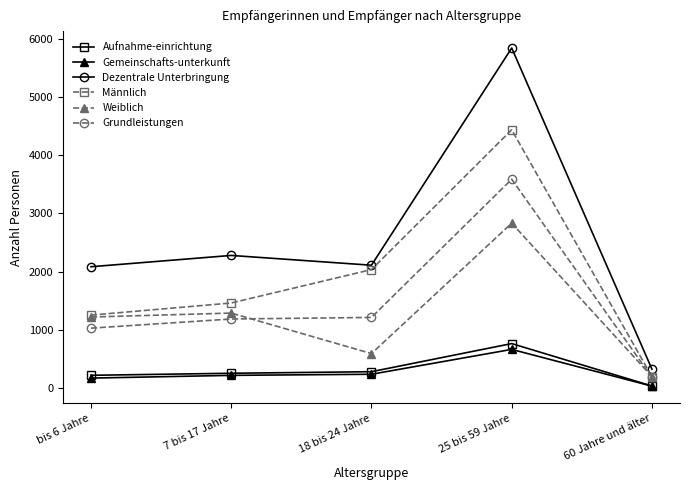

What is the spread (max minus min) of values at 60 Jahre und älter?

291